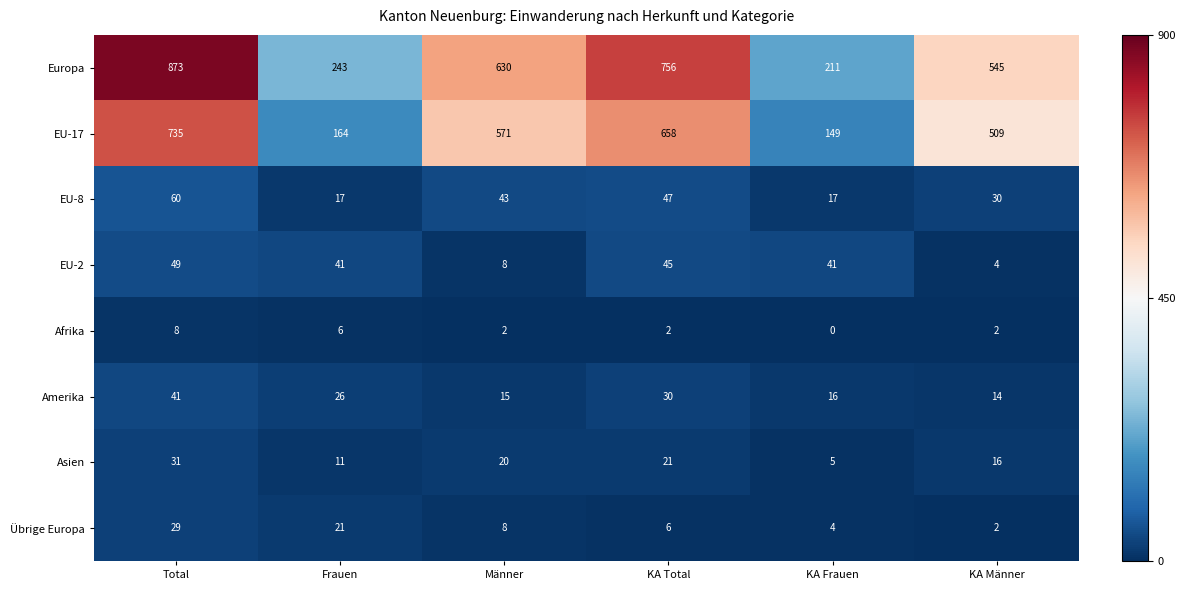

What is the average value of the Übrige Europa series?

12